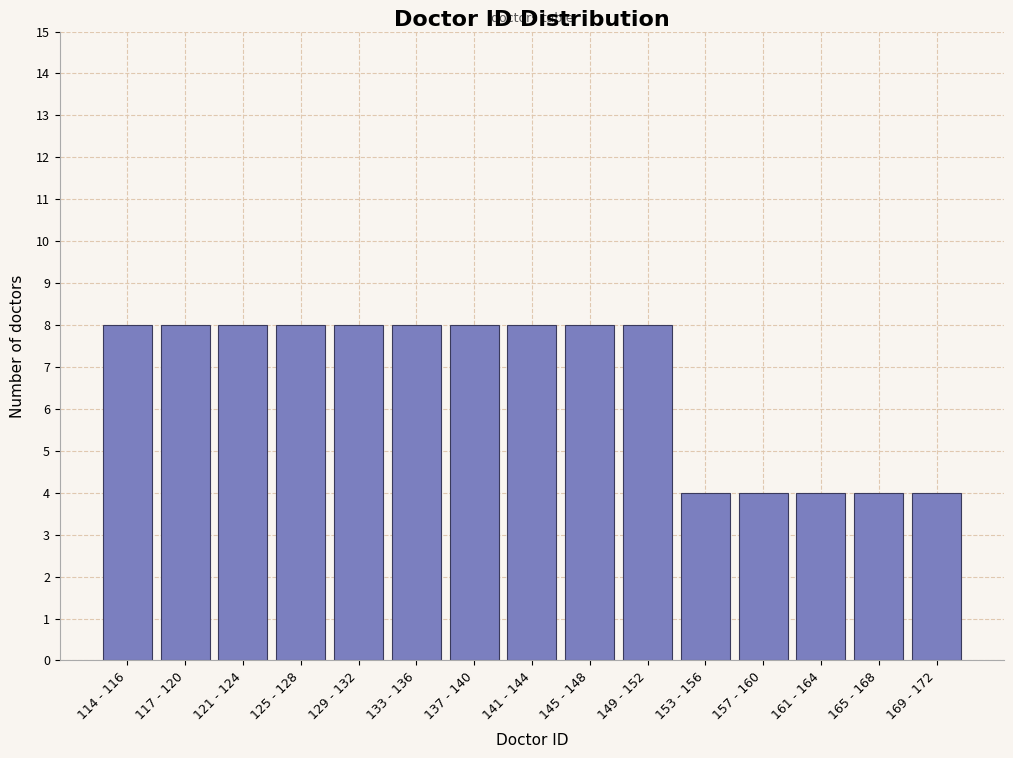

Reading left to right, transcribe all the data shown in this chart.

8	8	8	8	8	8	8	8	8	8	4	4	4	4	4